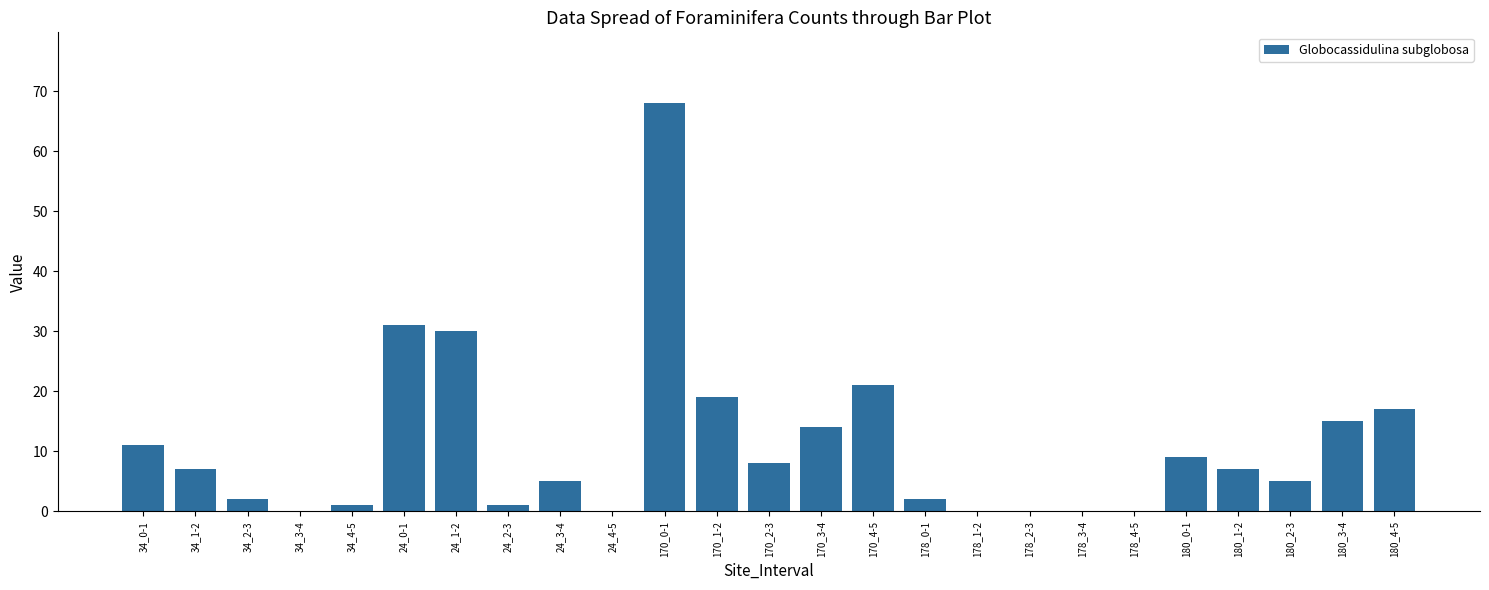

What is the greatest value displayed?

68